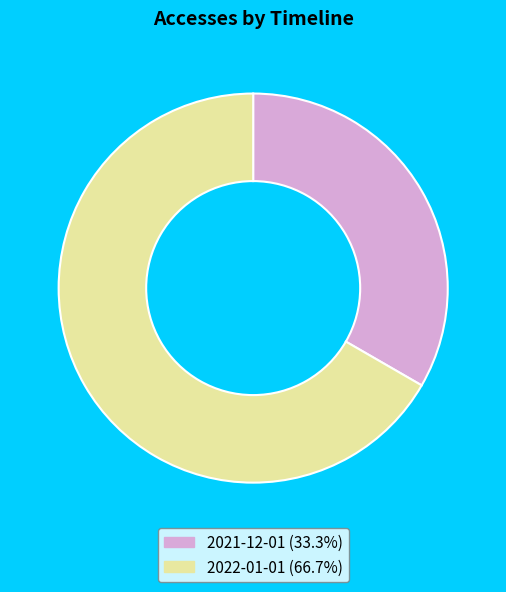

True or false: 2022-01-01 accounts for 57% of the total.

False